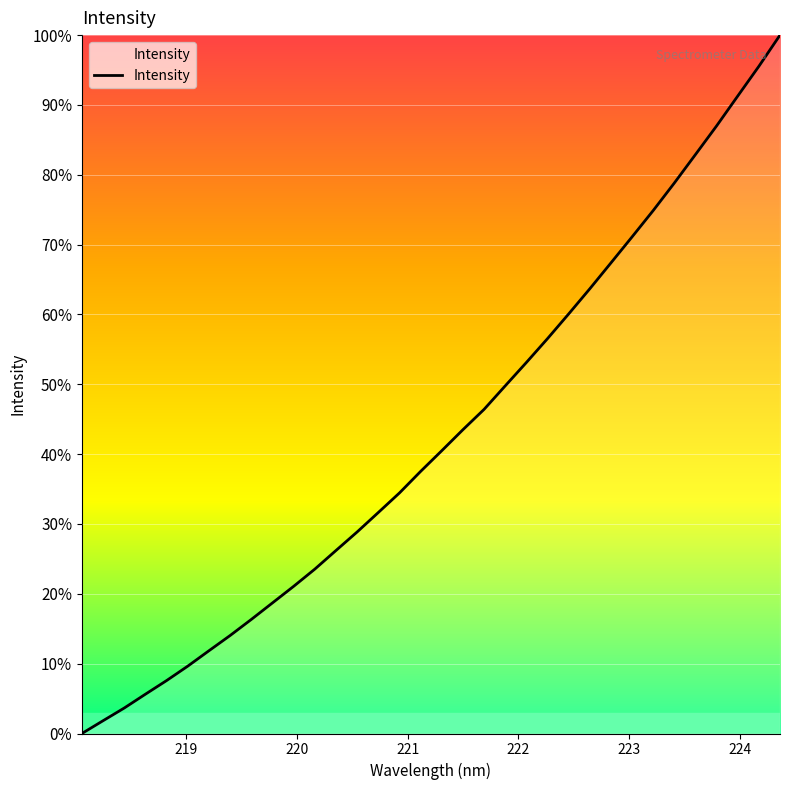

How many lines are shown in the chart?

1